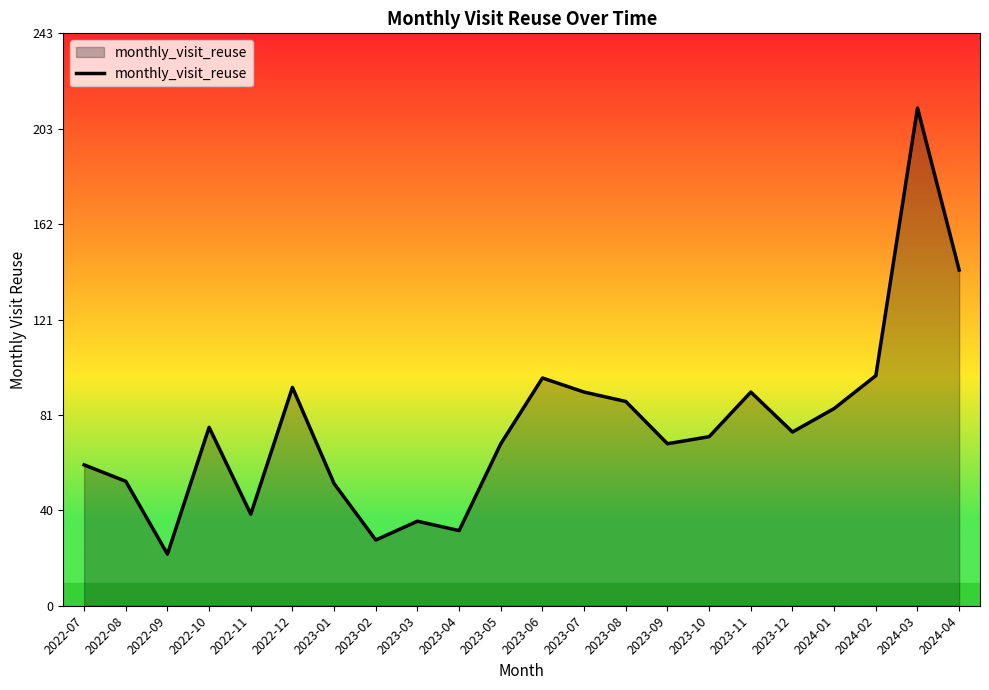

What is the change in value from 2022-08 to 2023-02?

-25